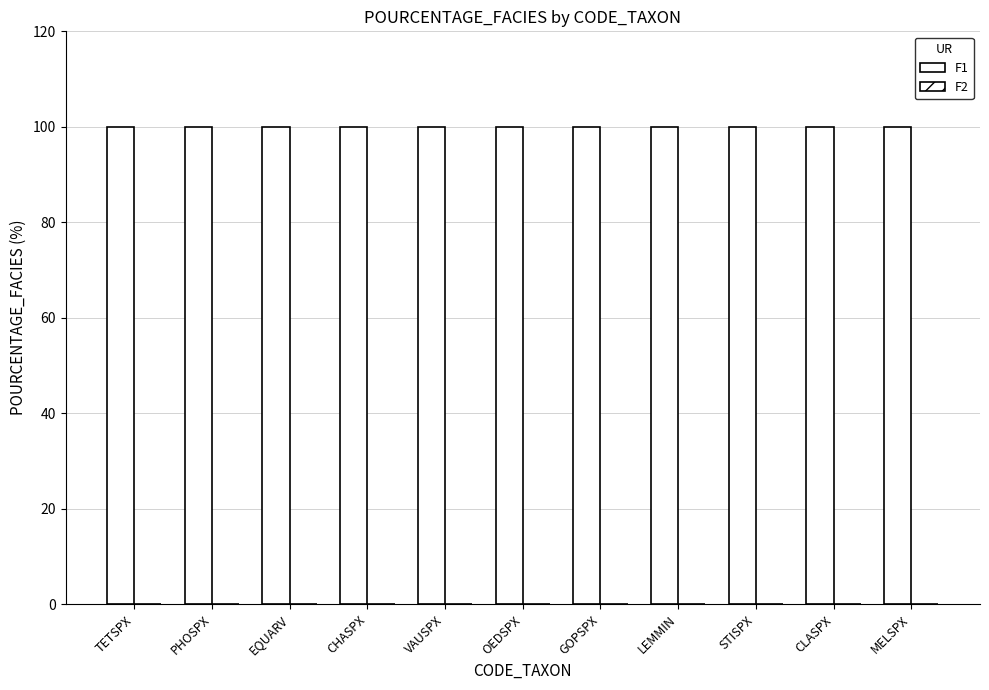

At how many categories does at least one series exceed 7?

11